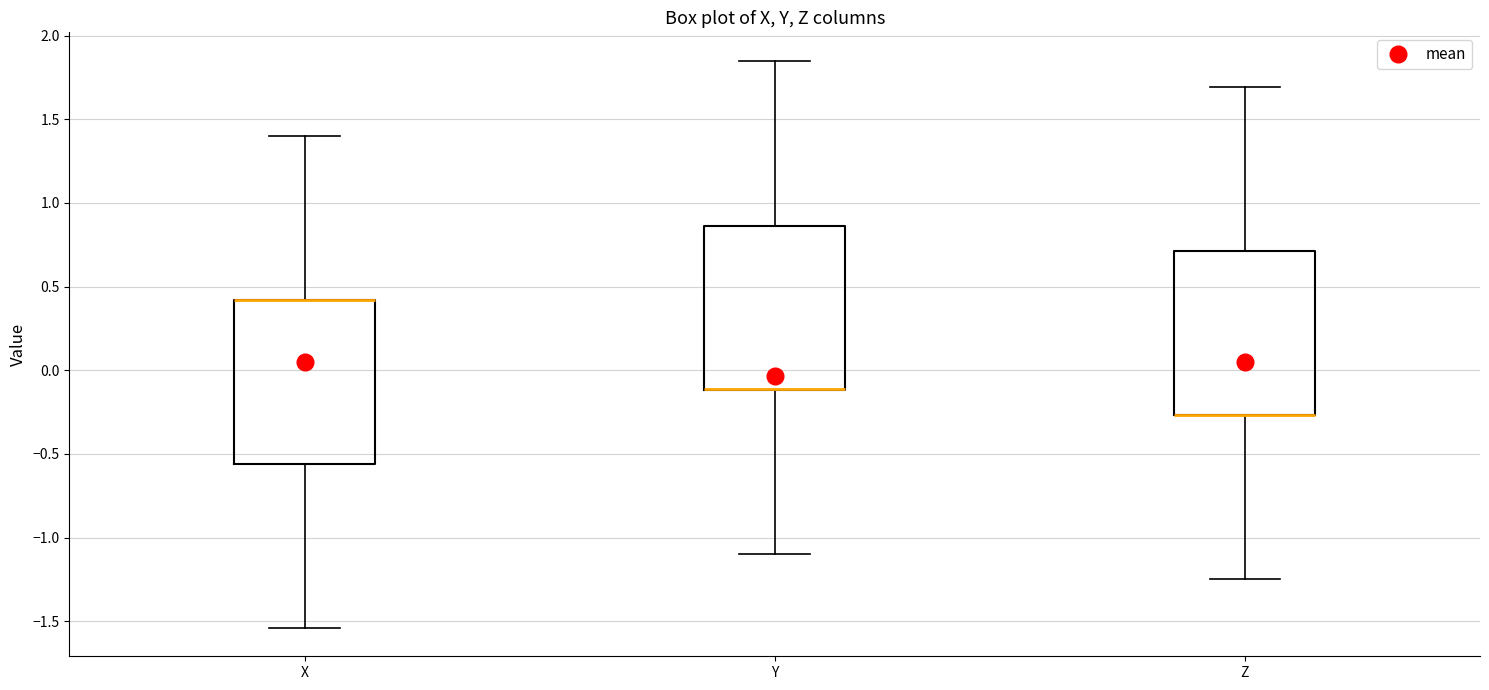

Reading left to right, transcribe this box plot: for each box, give where its median line is, the range the box spans, and where its two whiskers end, as read against the y-axis. The values are not printed on the chart, so give them approximately, as read against the axis.

X: median 0.40 (drawn on the box's upper edge), box -0.55 to 0.40, whiskers -1.55 to 1.40
Y: median -0.10 (drawn on the box's lower edge), box -0.10 to 0.85, whiskers -1.10 to 1.85
Z: median -0.25 (drawn on the box's lower edge), box -0.25 to 0.70, whiskers -1.25 to 1.70